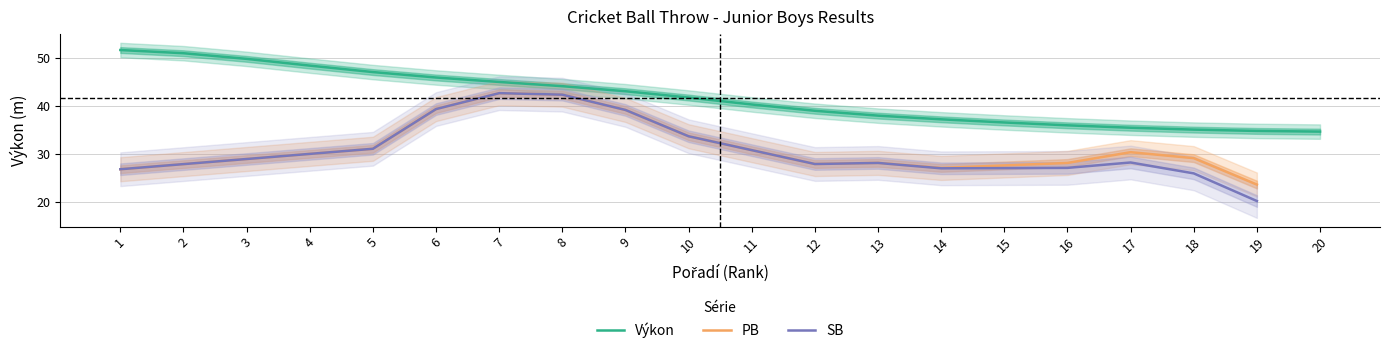

The PB series shows 42.6 at 7. True or false?

True